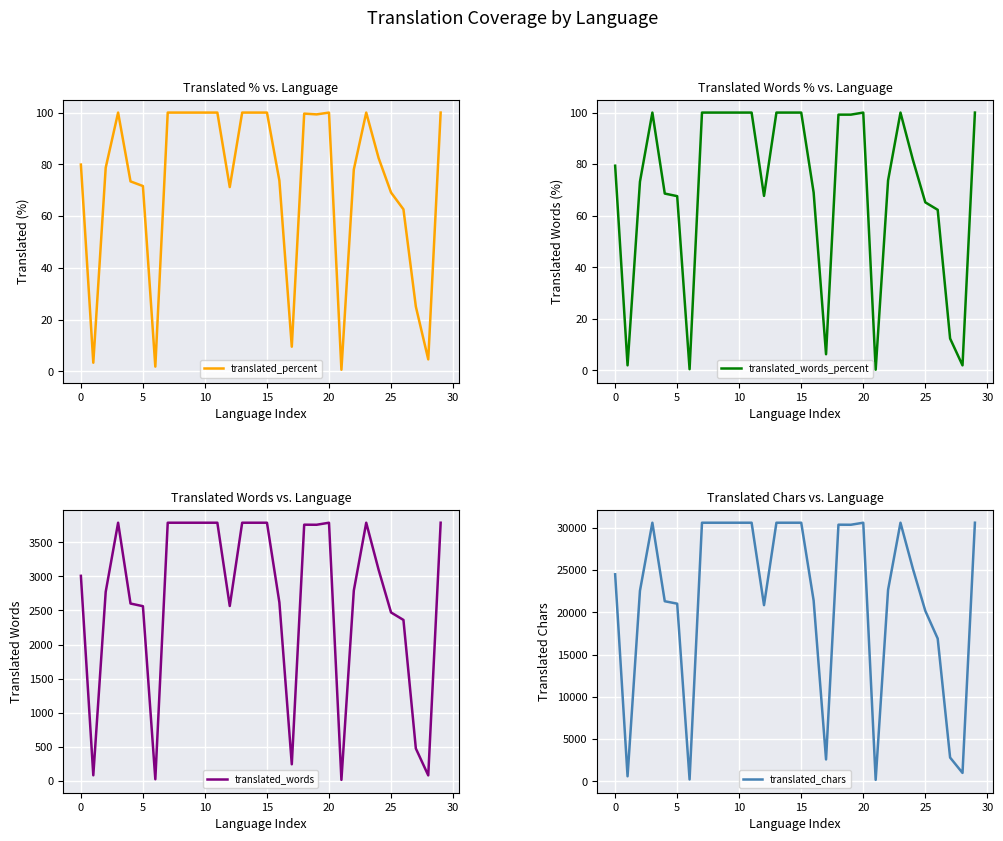

Is the value of translated_percent at 11 greater than the value of translated_words_percent at 25?

Yes